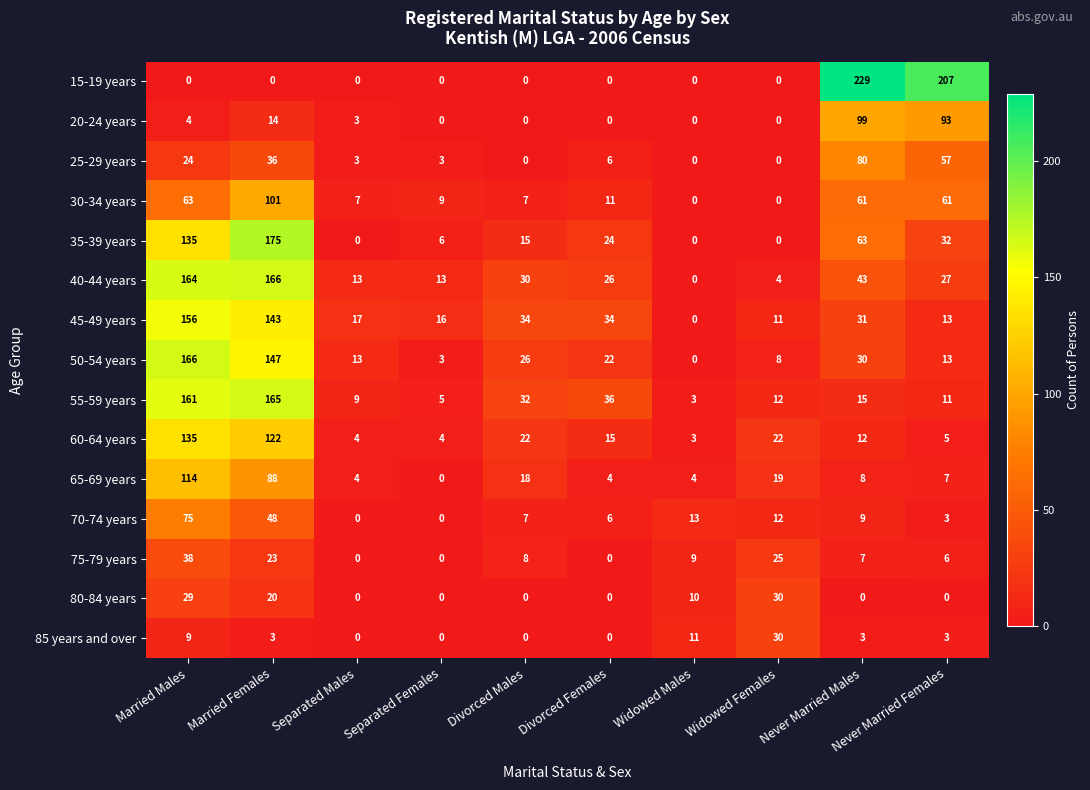

What is the sum of the 30-34 years values at Widowed Males and Married Females?

101